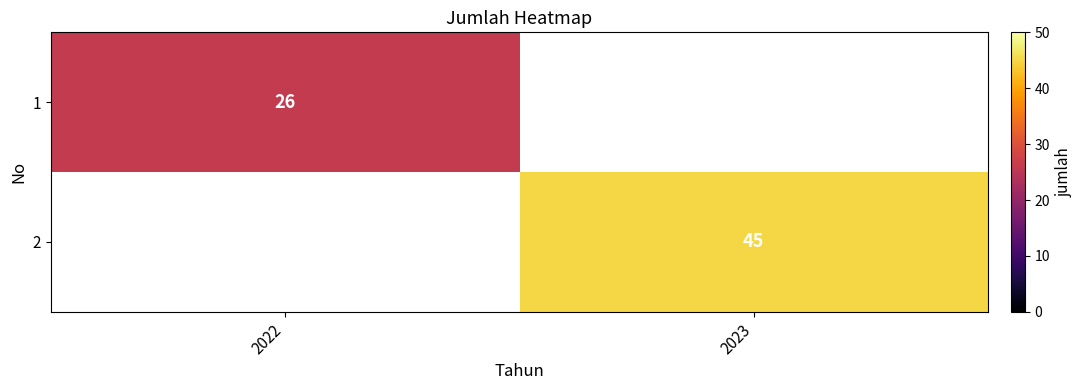

The 1 series shows 8 at 2022. True or false?

False